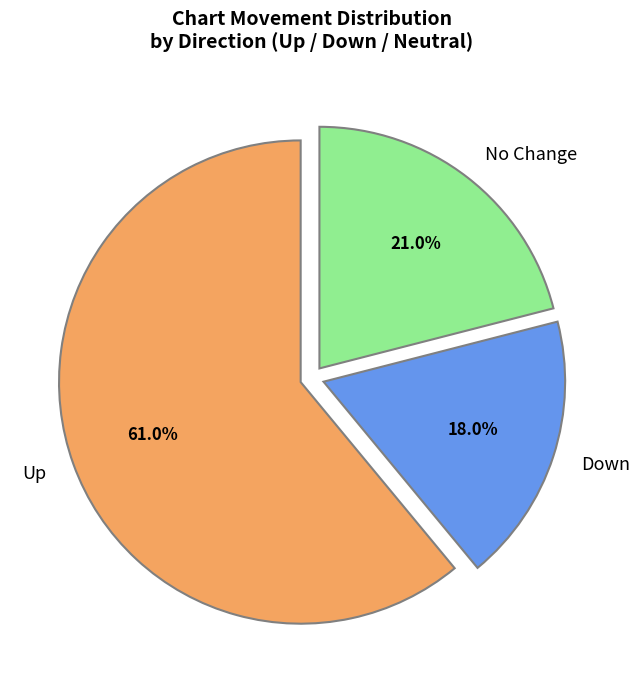

Rank the categories by value from highest to lowest.

Up, No Change, Down